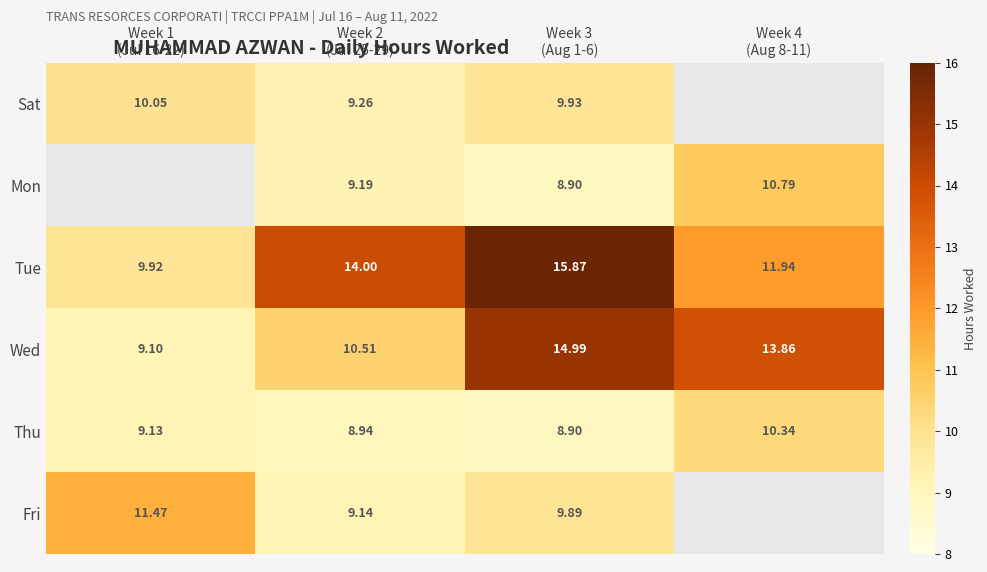

What is the difference between the highest and lowest values at Week 1
(Jul 16-22)?

2.4